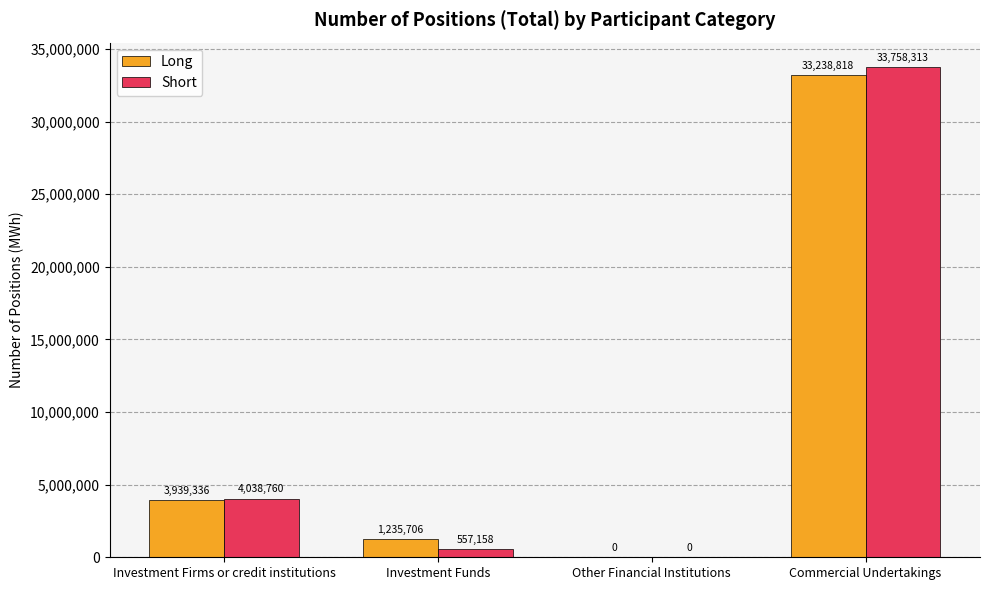

What is the sum of the Short values at Investment Firms or credit institutions and Investment Funds?

4595918